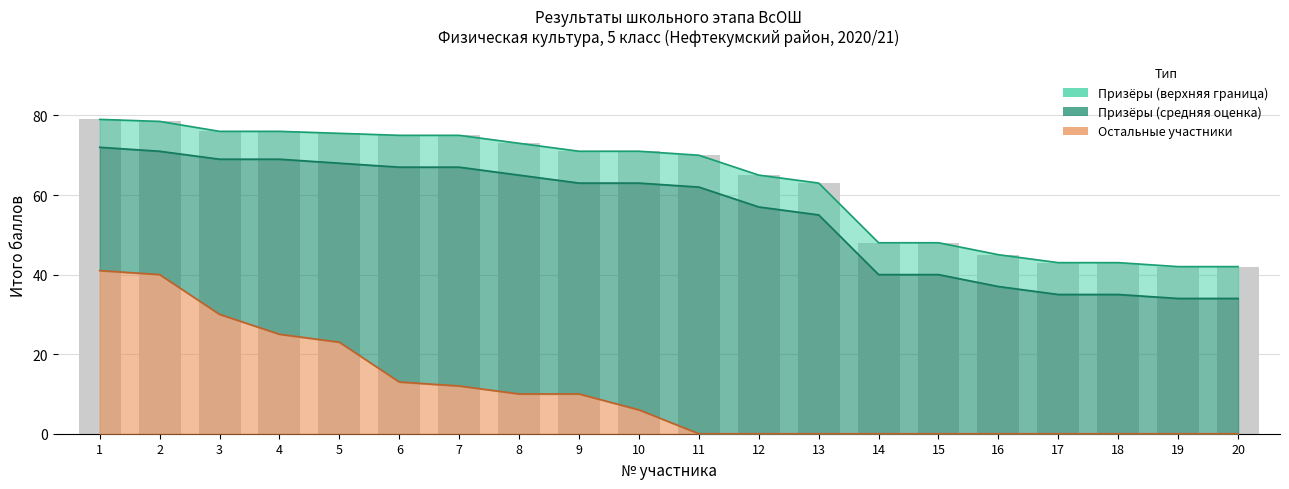

Where does the Призёры (средняя) series first go above 63?

1